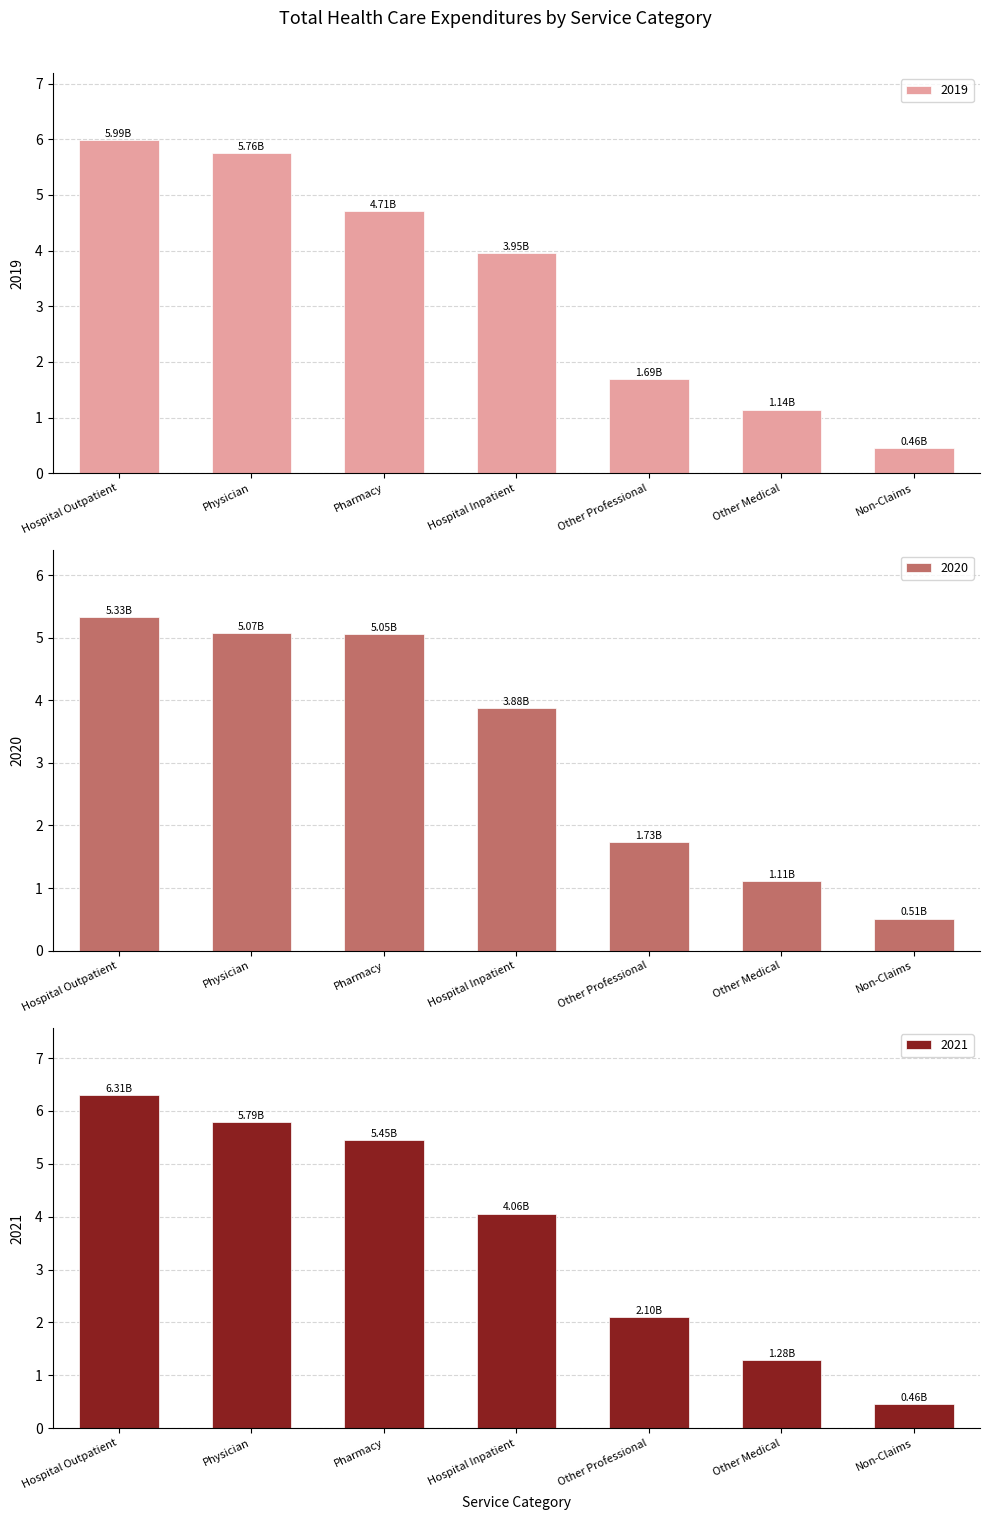

What is the approximate value of 2020 at Other Professional?

1.7